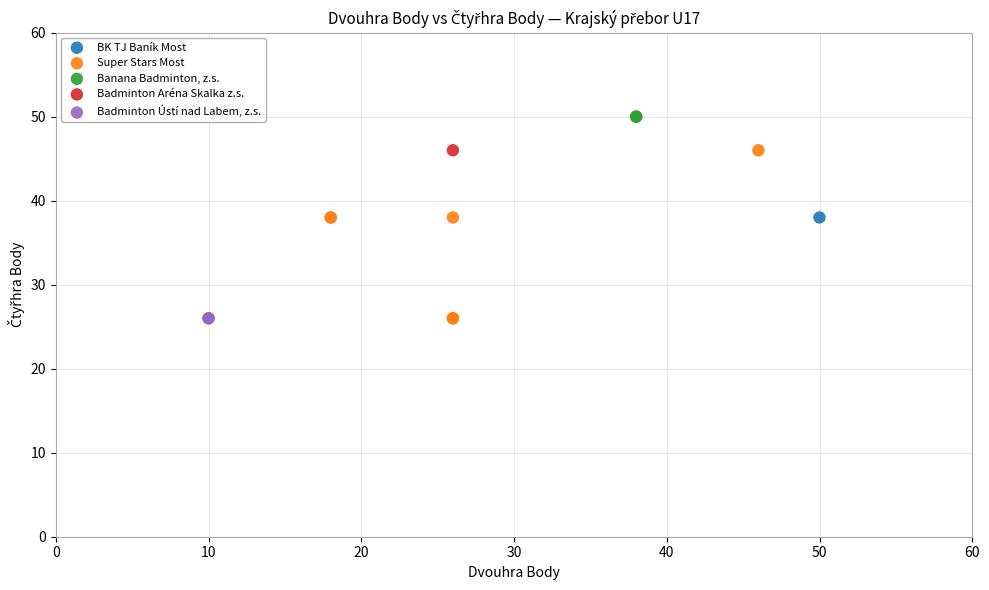

What are all the series names shown in the legend?

BK TJ Baník Most, Super Stars Most, Banana Badminton, z.s., Badminton Aréna Skalka z.s., Badminton Ústí nad Labem, z.s.